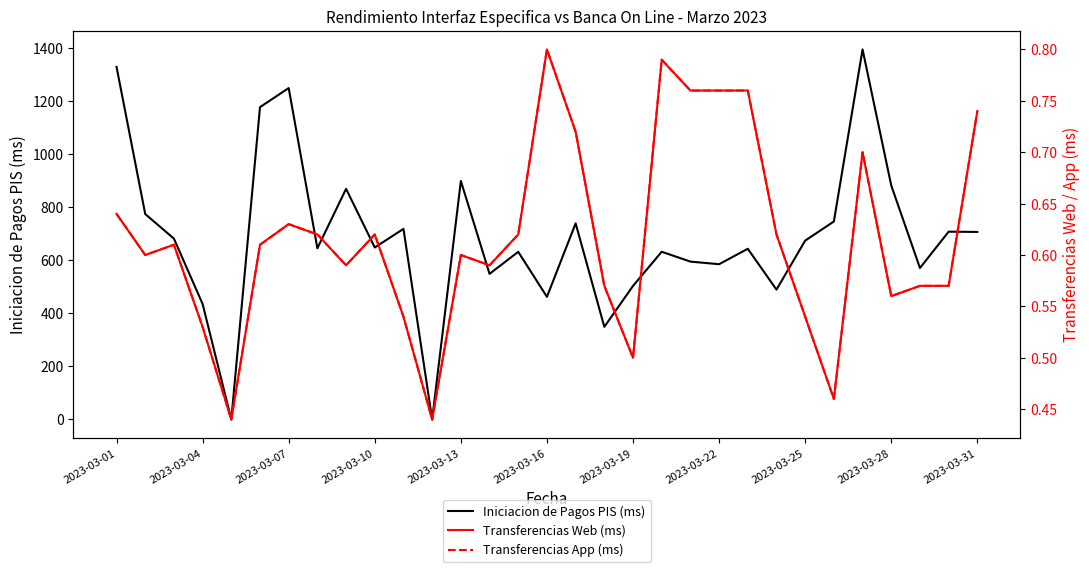

At which label does Iniciacion de Pagos PIS (ms) first exceed 647?

2023-03-01